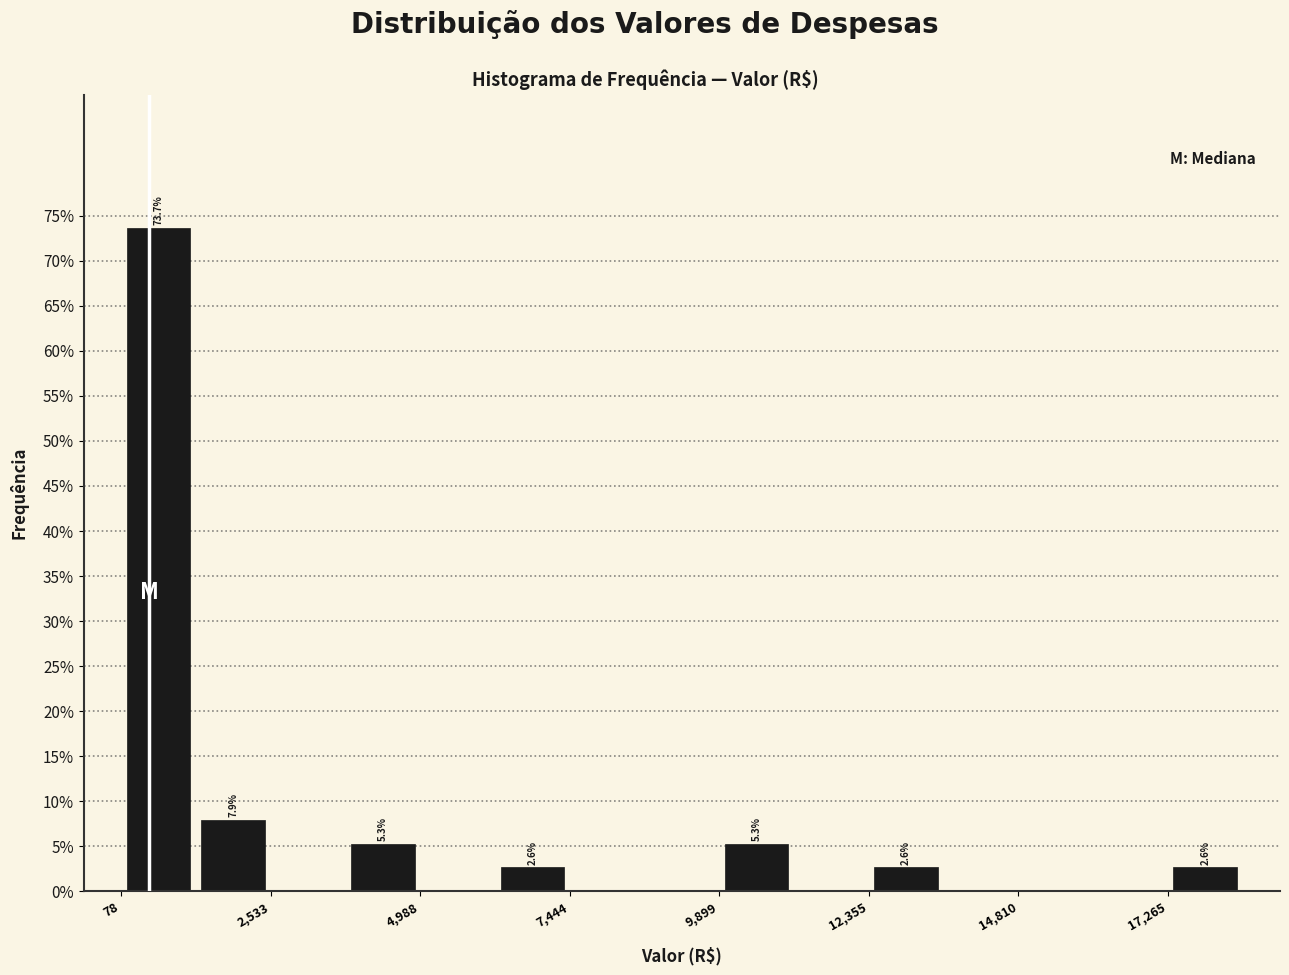

Read against the x-axis, roughly where is the centre of the tallest bar?

500